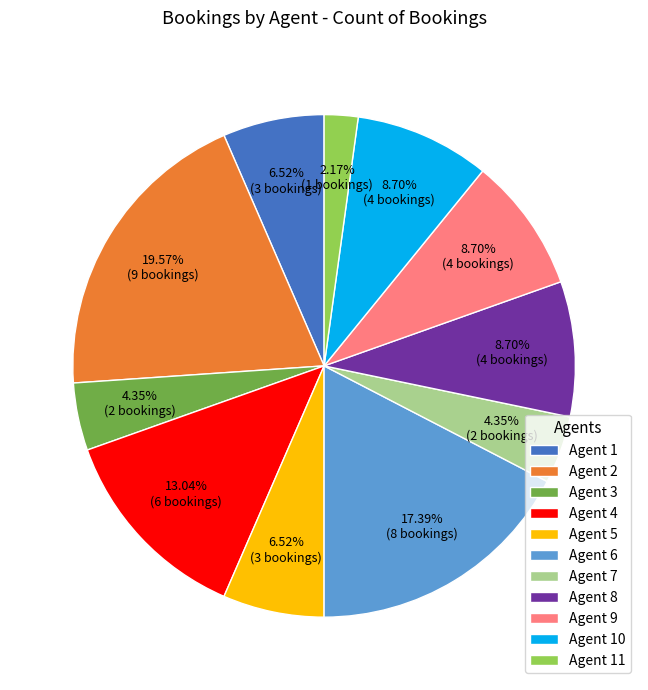

Which has a higher value, Agent 10 or Agent 11?

Agent 10